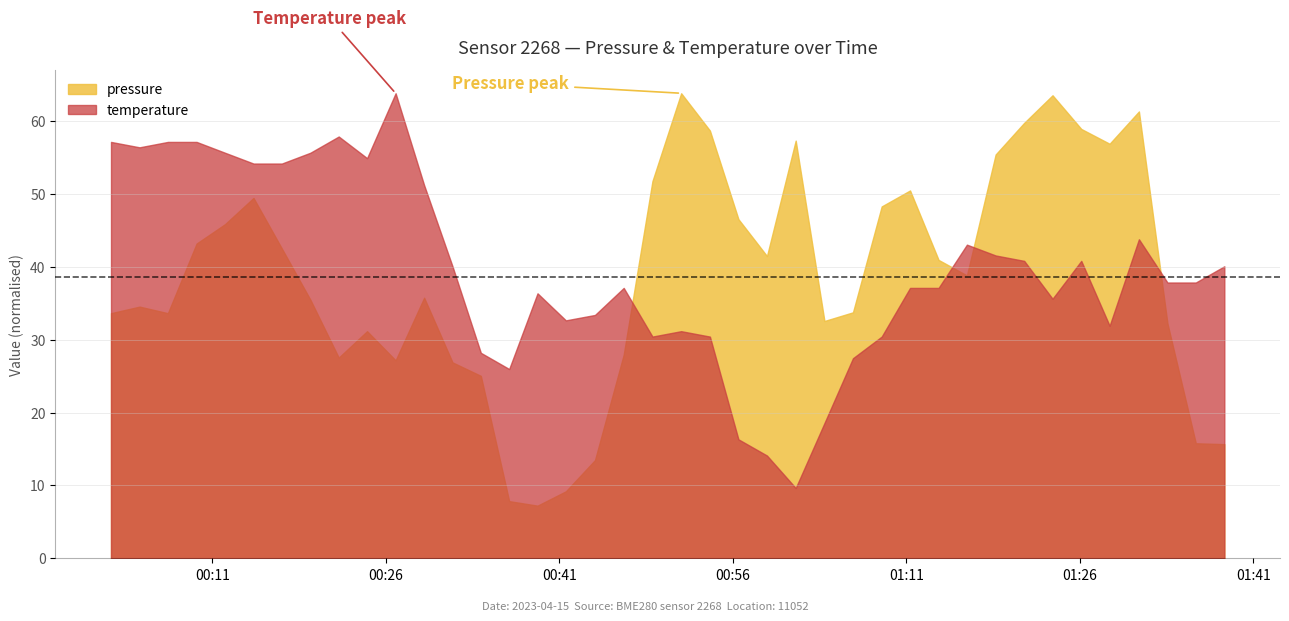

Which series has the largest range (max minus min)?

pressure